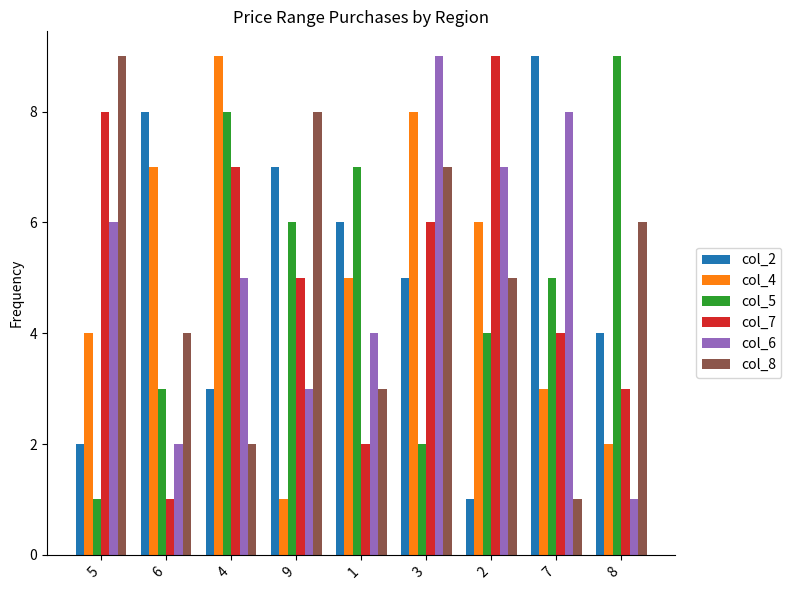

Is the value of col_8 at 3 greater than the value of col_7 at 3?

Yes